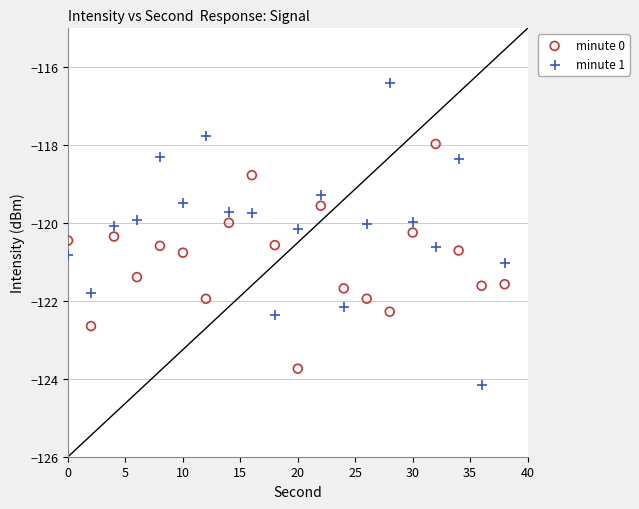

Across all data points, what is the range of Y values (max minus min)?

7.8